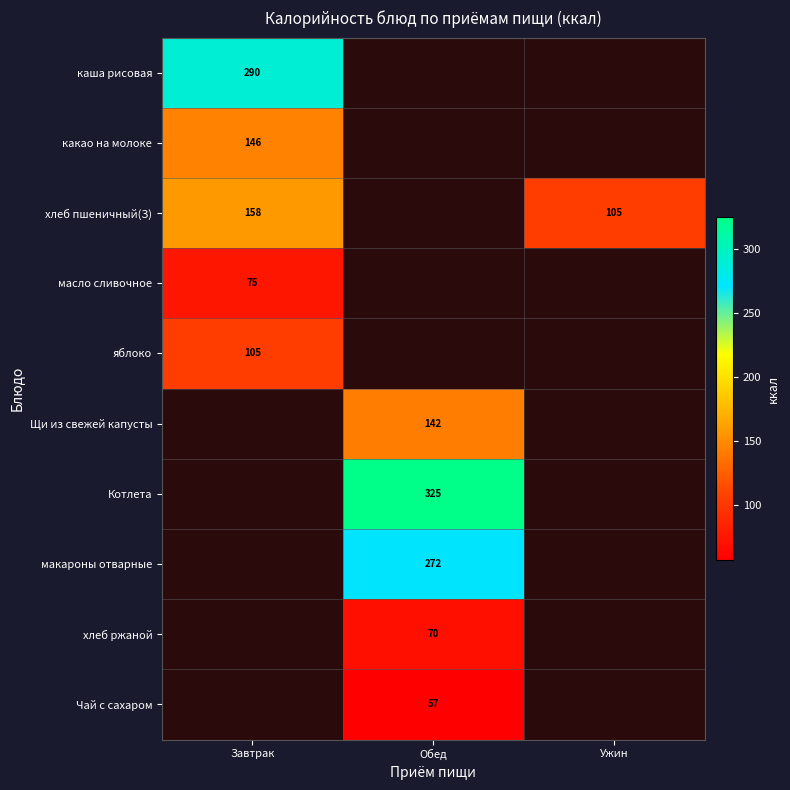

True or false: Чай с сахаром has a value of 57 at Обед.

True